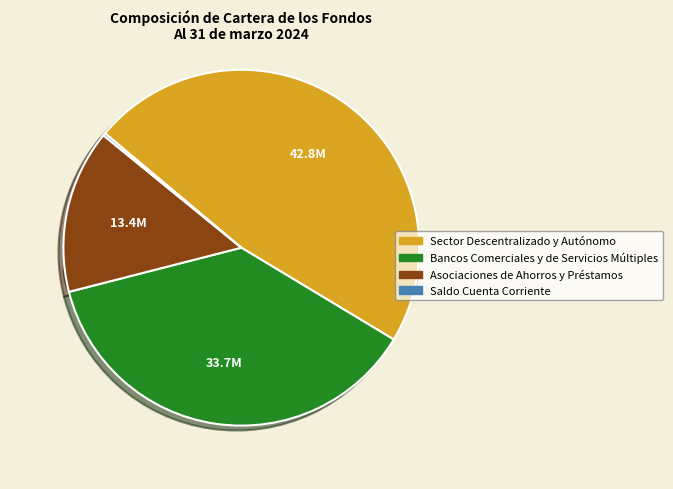

Combined, what portion of the pie is Saldo Cuenta Corriente and Bancos Comerciales y de Servicios Múltiples?

37.6%